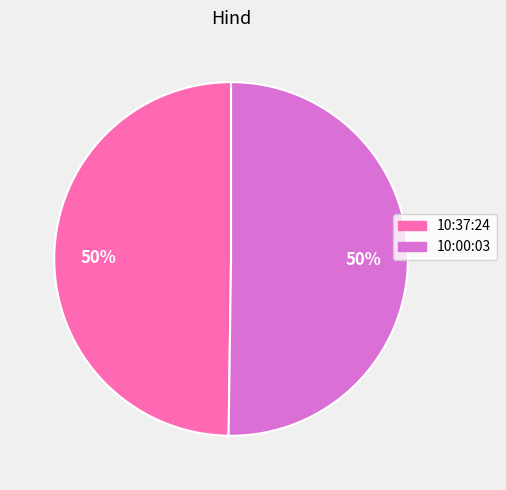

True or false: 10:37:24 accounts for 50% of the total.

True